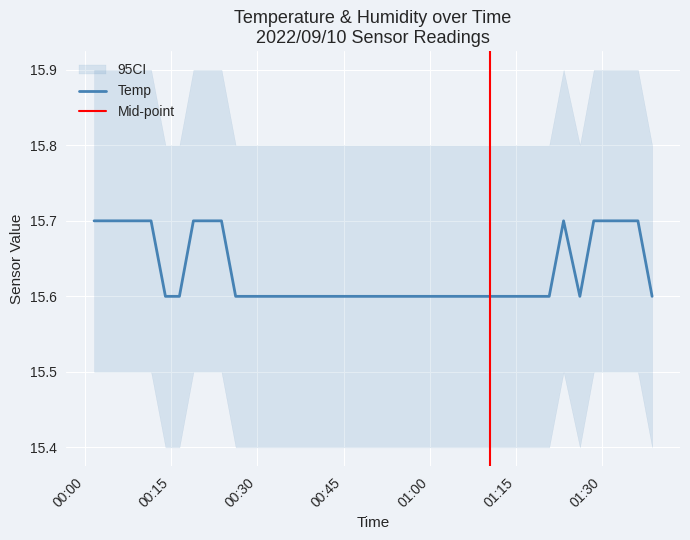

Where is the data nearest to the value 15?

2022/09/10 00:14:00